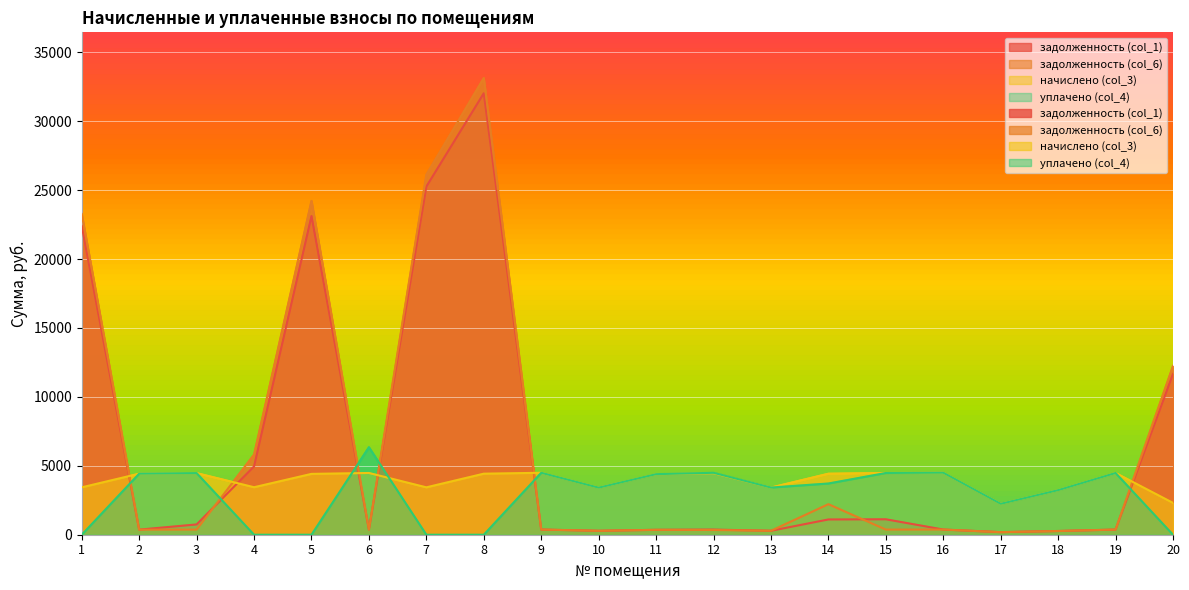

What are all the series names shown in the legend?

задолженность (col_1), задолженность (col_6), начислено (col_3), уплачено (col_4)